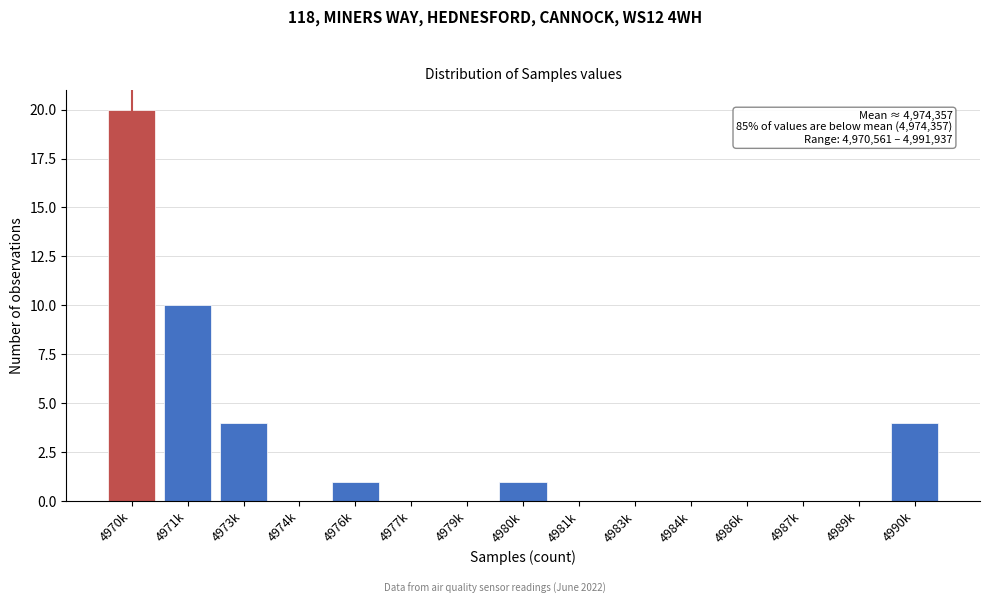

Reading right to left, extract all data points from this chart.

4990k=4	4989k=0	4987k=0	4986k=0	4984k=0	4983k=0	4981k=0	4980k=1	4979k=0	4977k=0	4976k=1	4974k=0	4973k=4	4971k=10	4970k=20